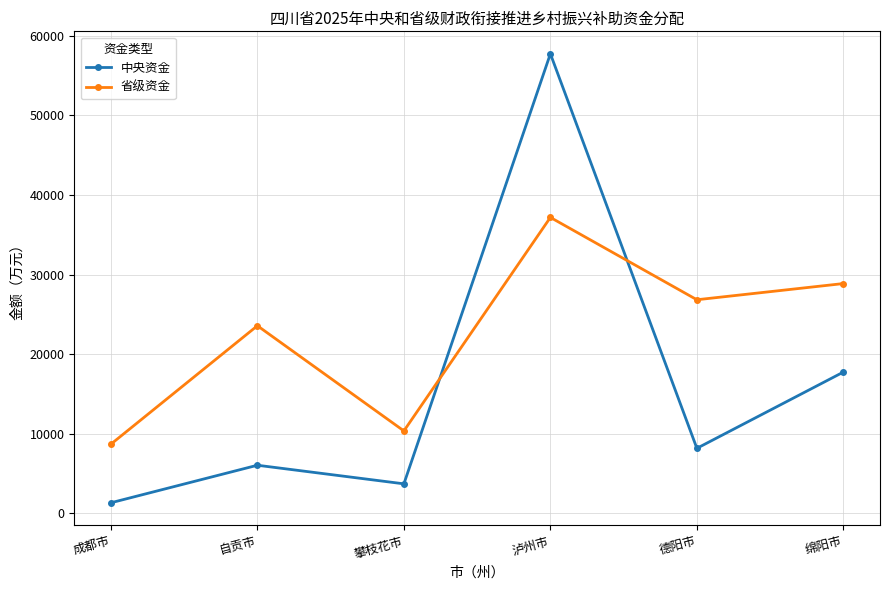

True or false: 省级资金 and 中央资金 cross at least once.

True